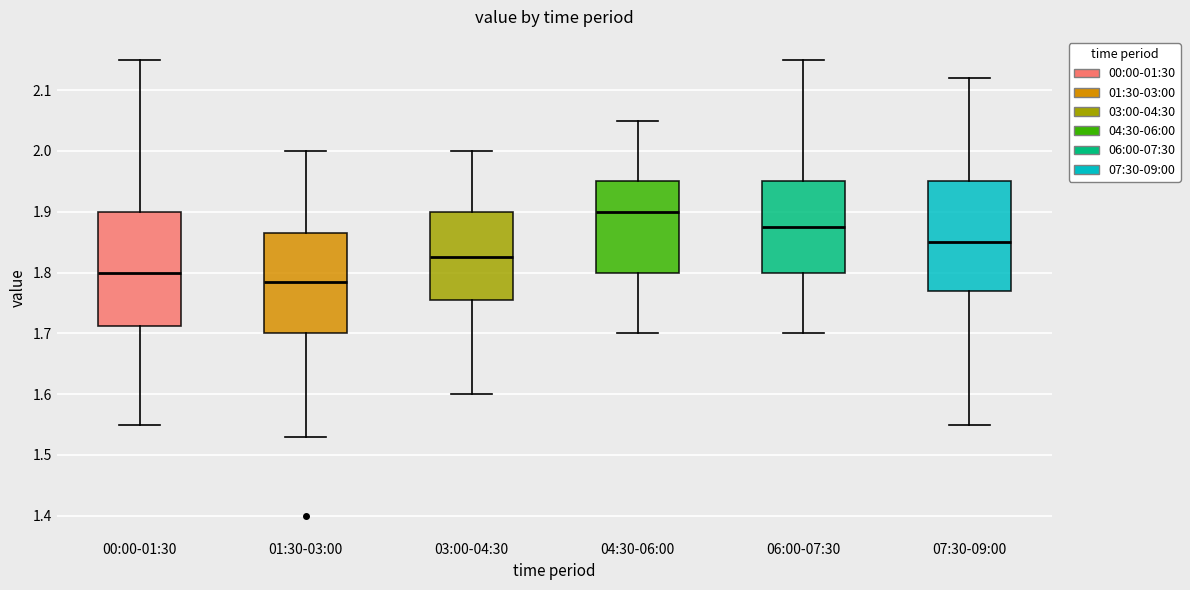

Reading left to right, transcribe this box plot: for each box, give where its median line is, the range the box spans, and where its two whiskers end, as read against the y-axis. The values are not printed on the chart, so give them approximately, as read against the axis.

00:00-01:30: median 1.80, box 1.71 to 1.90, whiskers 1.55 to 2.15
01:30-03:00: median 1.79, box 1.70 to 1.87, whiskers 1.53 to 2.00
03:00-04:30: median 1.83, box 1.76 to 1.90, whiskers 1.60 to 2.00
04:30-06:00: median 1.90, box 1.80 to 1.95, whiskers 1.70 to 2.05
06:00-07:30: median 1.88, box 1.80 to 1.95, whiskers 1.70 to 2.15
07:30-09:00: median 1.85, box 1.77 to 1.95, whiskers 1.55 to 2.12